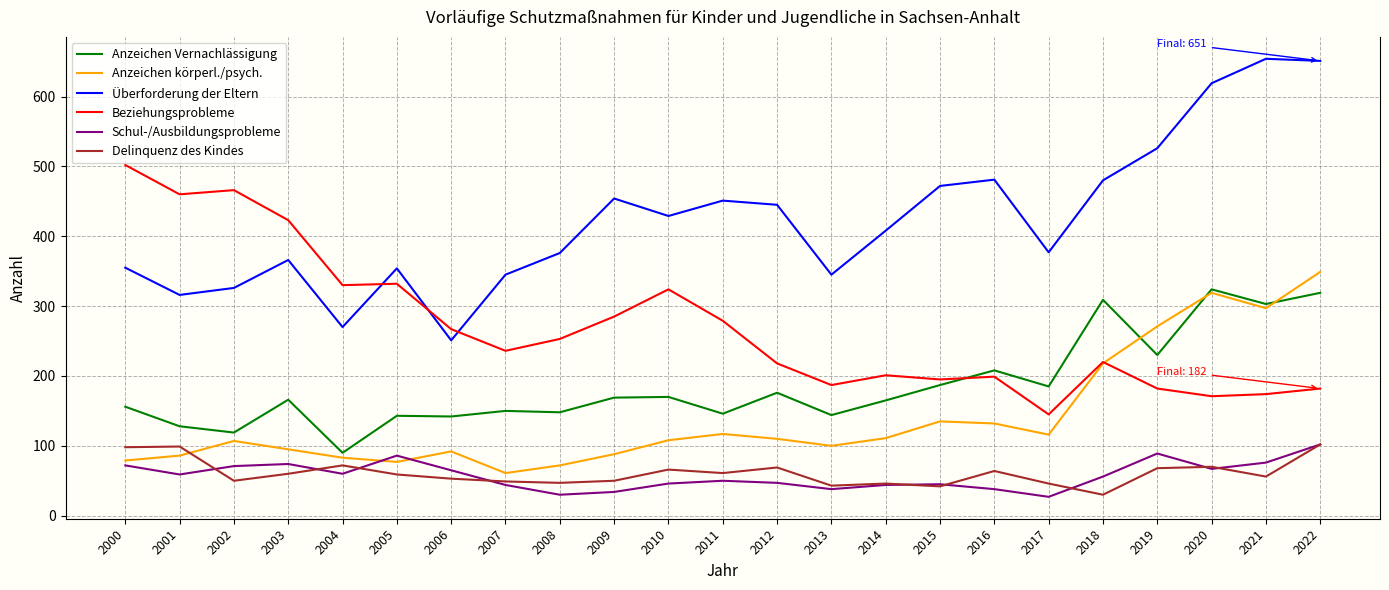

Is the value of Anzeichen körperl./psych. at 2012 greater than the value of Schul-/Ausbildungsprobleme at 2000?

Yes